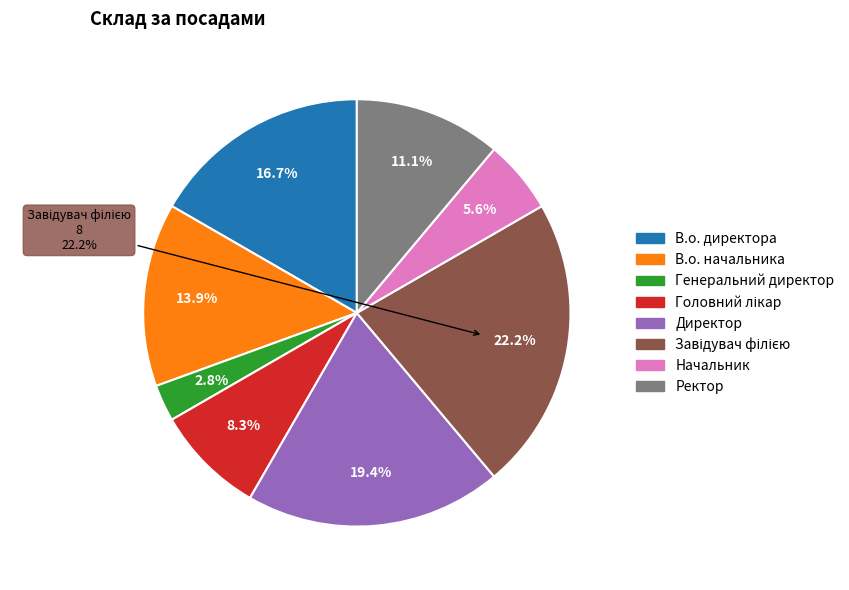

Is it true that Головний лікар is 1% of the pie?

False